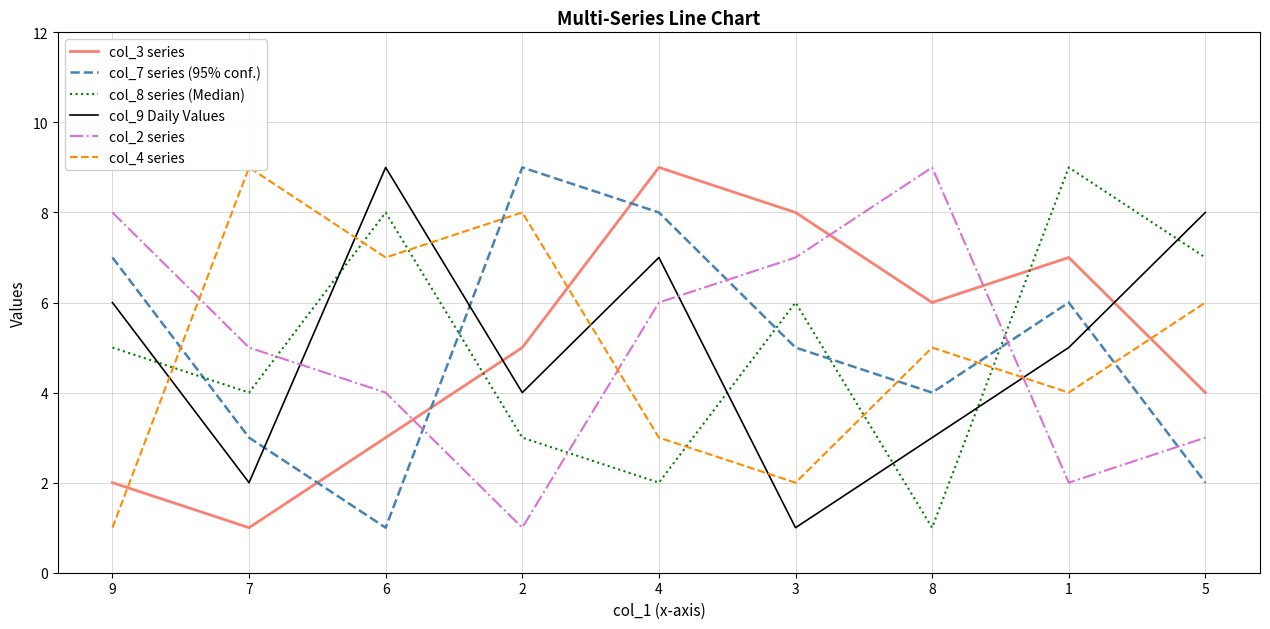

After their last crossing, which series has the higher values: col_9 Daily Values or col_7 series (95% conf.)?

col_9 Daily Values